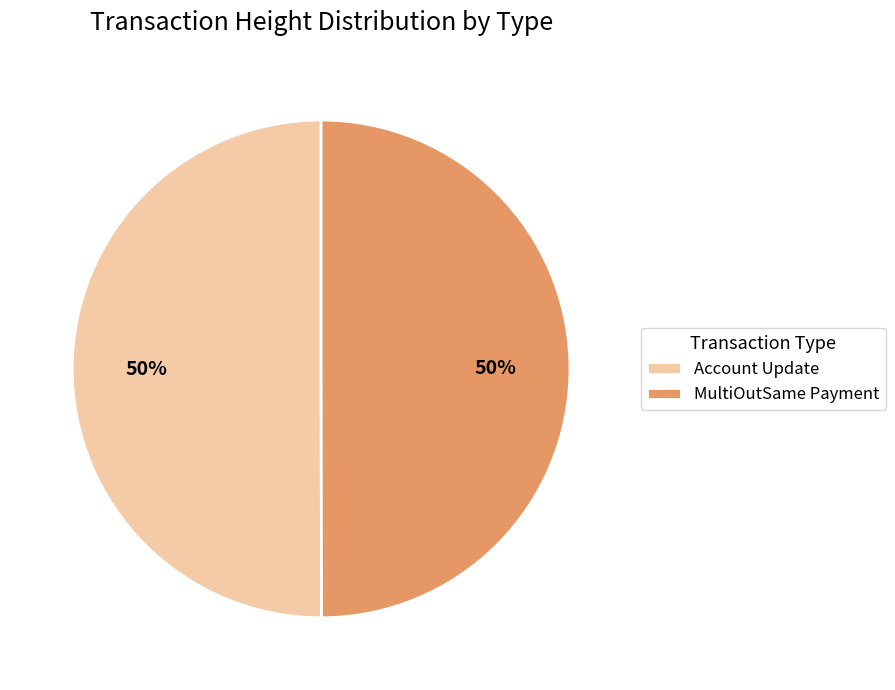

What is the ratio of the value at Account Update to the value at MultiOutSame Payment?

1.0